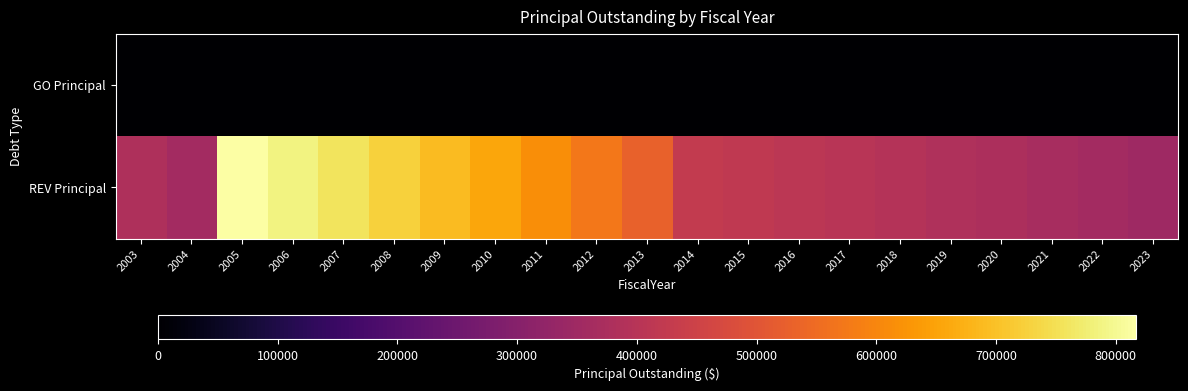

List the series in order of their overall mean, lowest first.

GO Principal, REV Principal